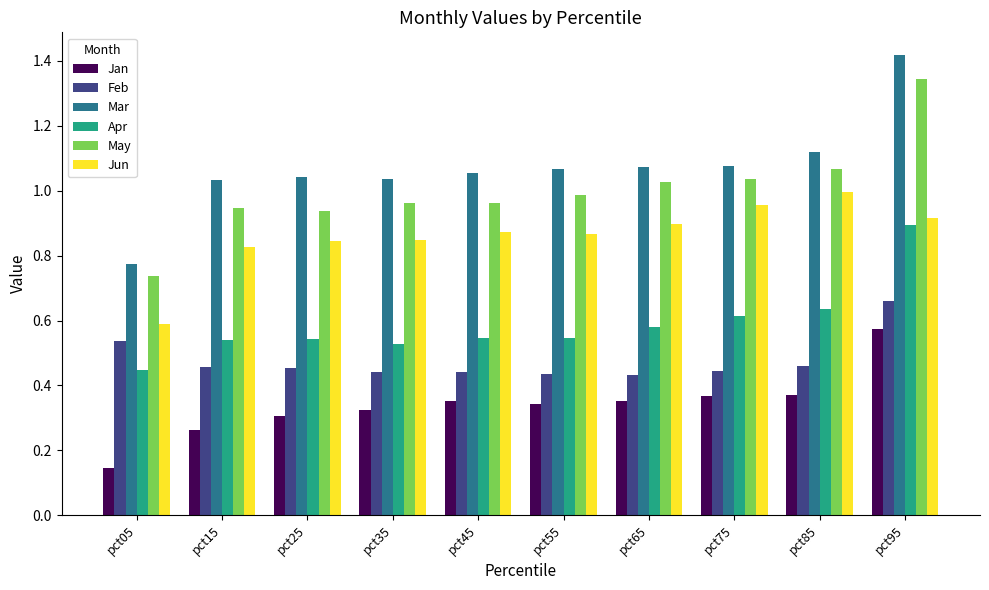

What is the total value across all series at pct05?

3.2